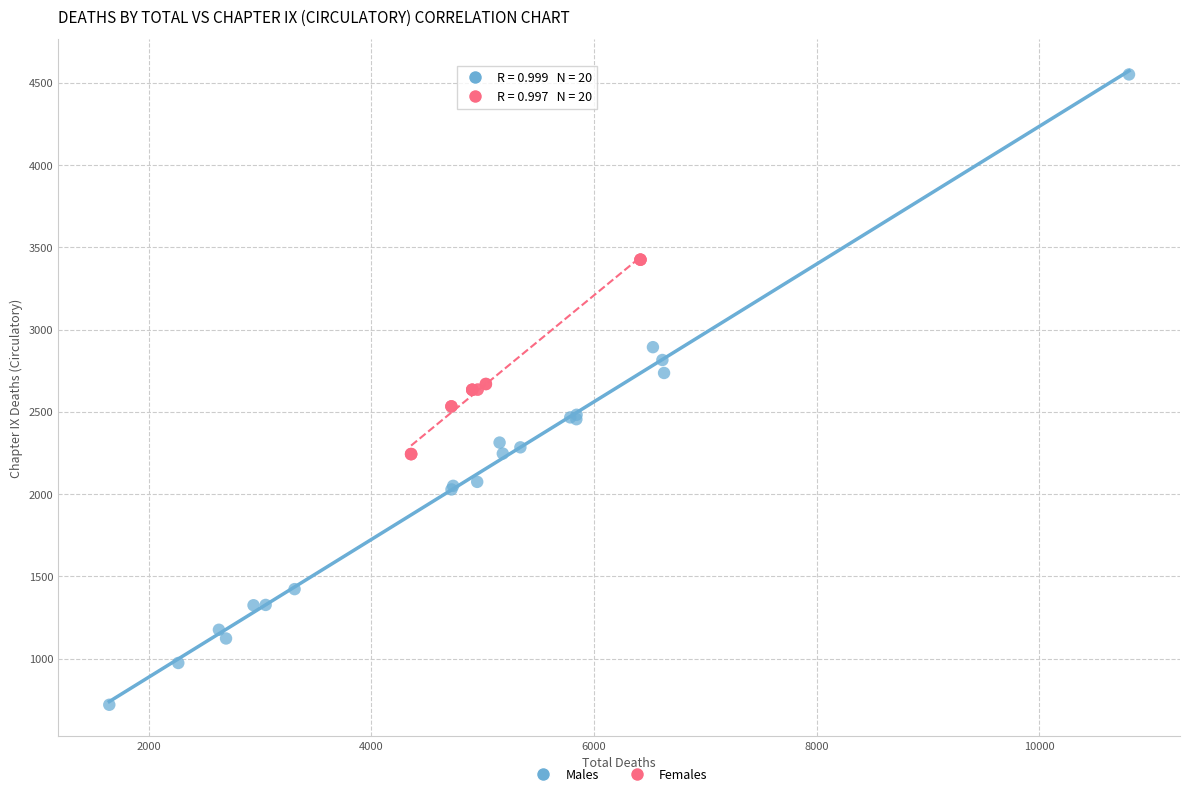

Which series contains the highest Y value?

Males